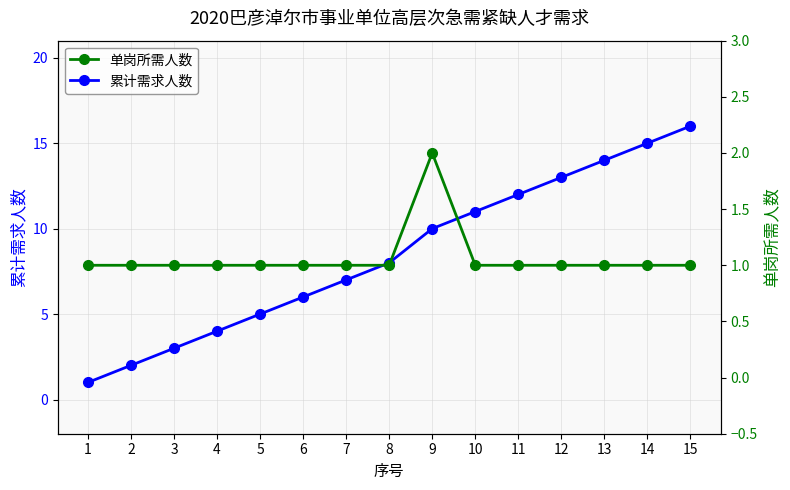

True or false: 累计需求人数 has a value of 4 at 4.

True